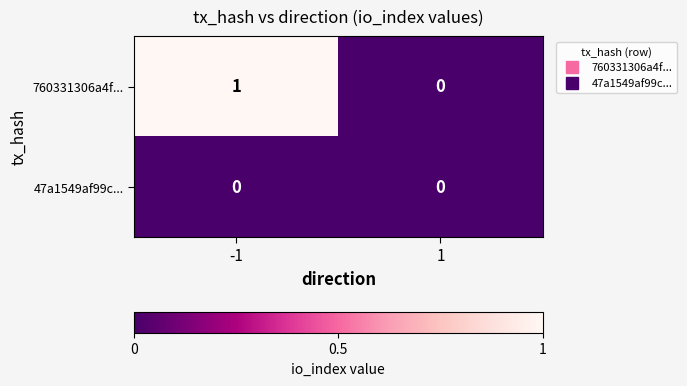

At -1, list the series in order from smallest to largest.

47a1549af99c..., 760331306a4f...